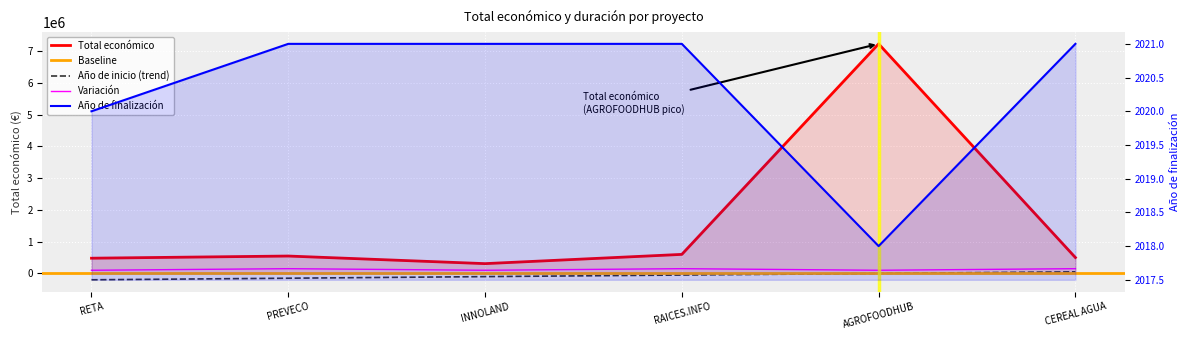

Rank the categories by value from lowest to highest.

INNOLAND, RETA, CEREAL AGUA, PREVECO, RAICES.INFO, AGROFOODHUB